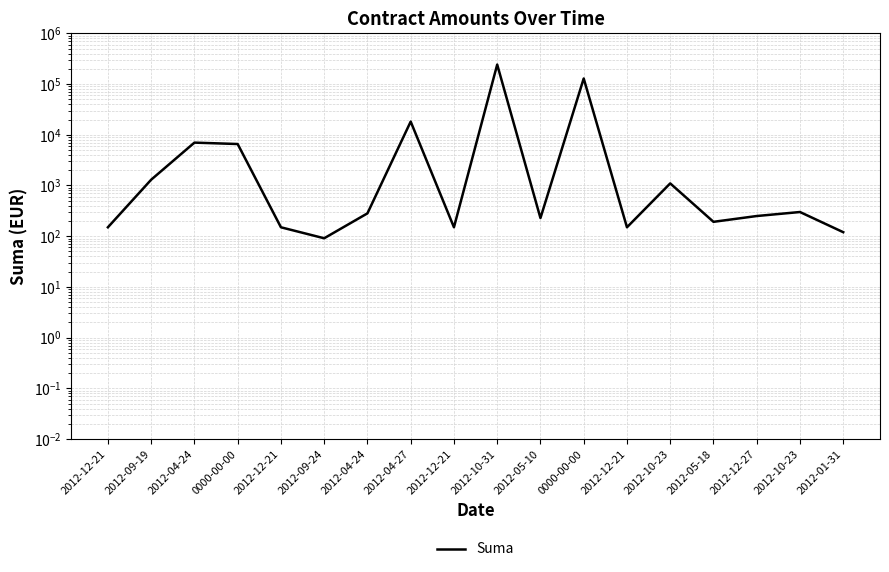

What is the value of the 14th point from the left?

1100.0